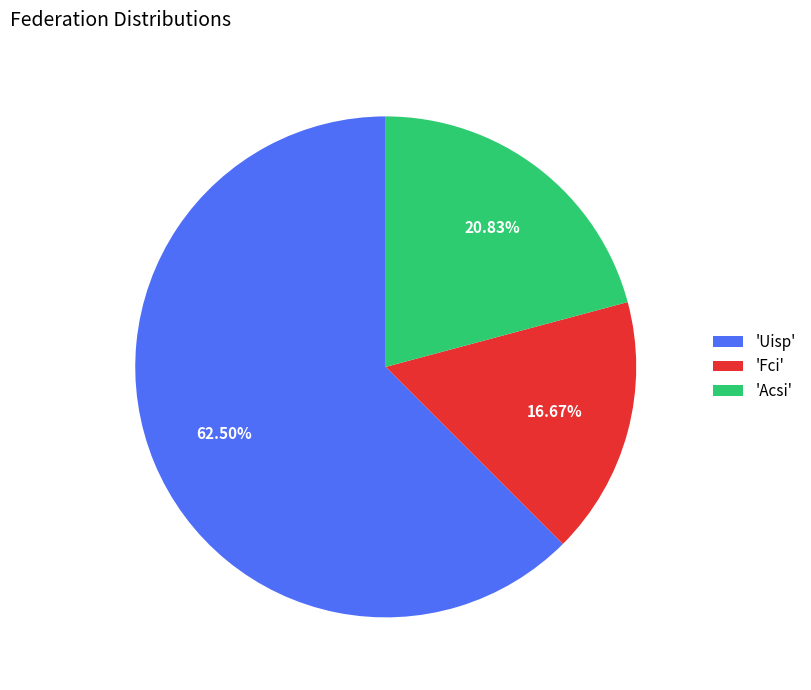

Is the sum of 'Fci' and 'Uisp' greater than half?

Yes